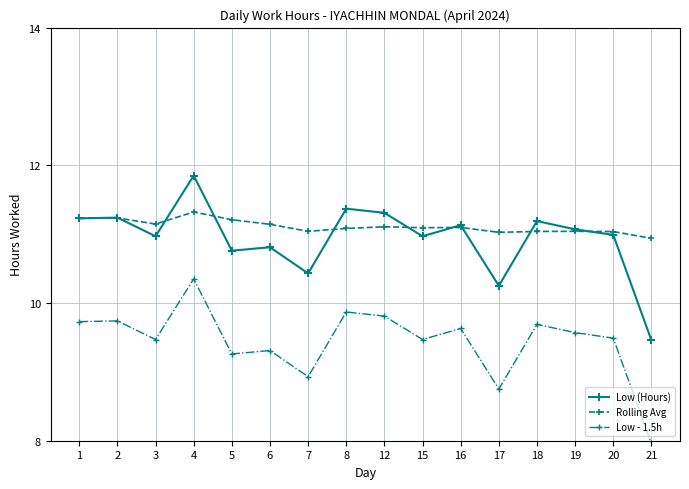

True or false: Low (Hours) and Low - 1.5h intersect in this chart.

False